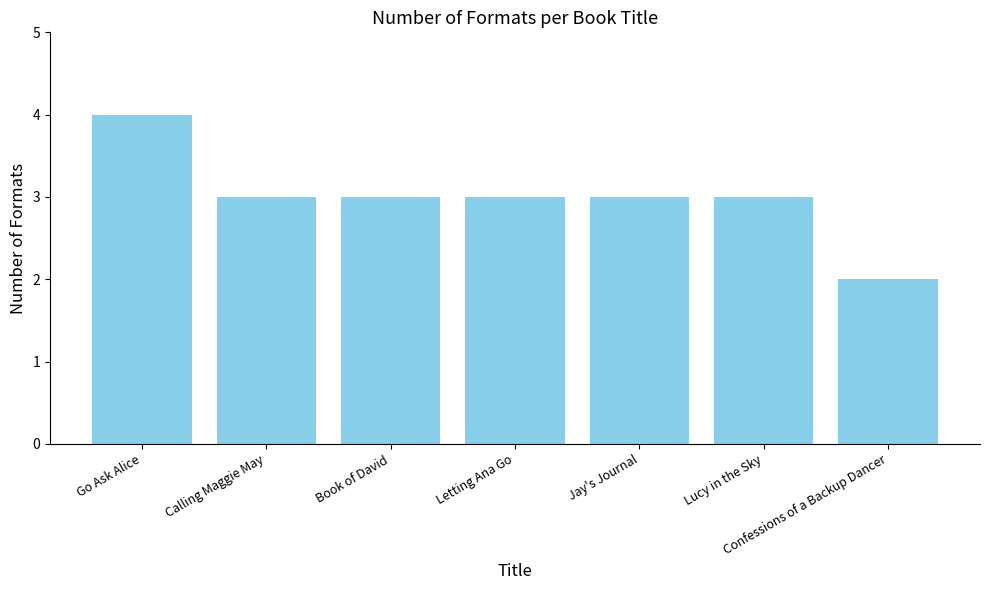

What is the difference between the maximum and minimum values?

2